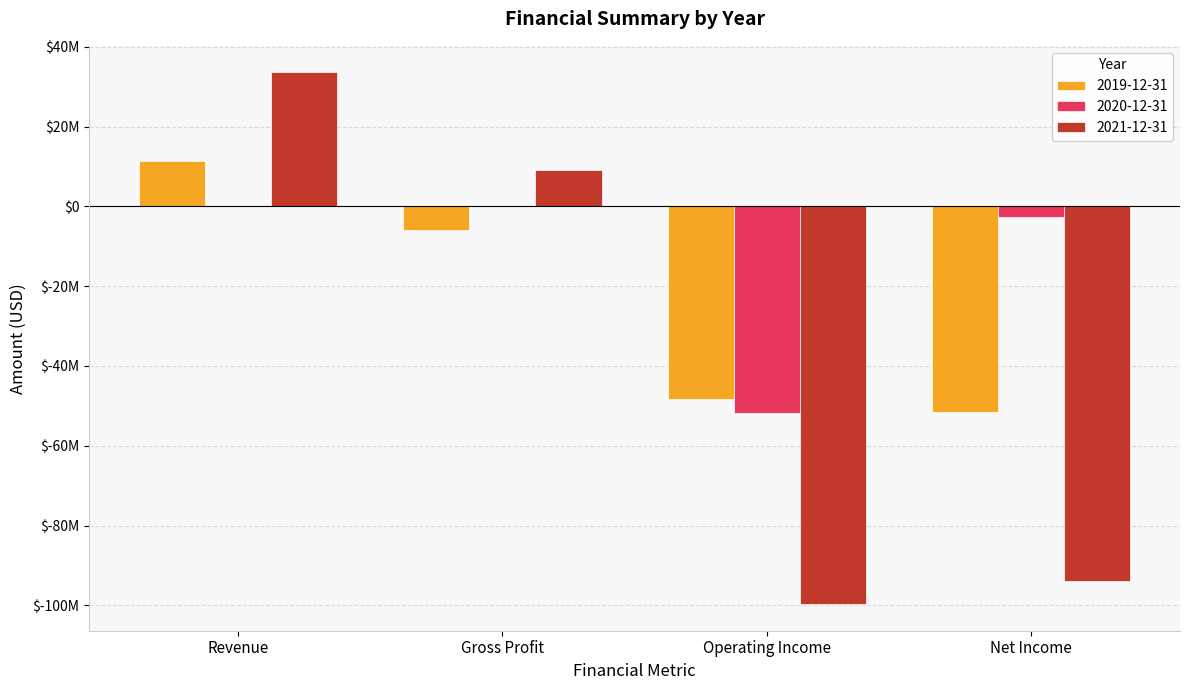

Does the chart contain stacked bars?

No